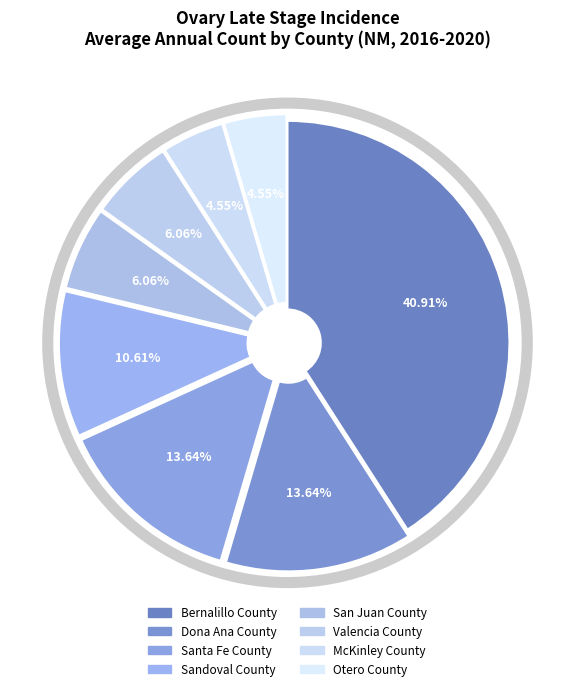

How many slices are in this pie chart?

8